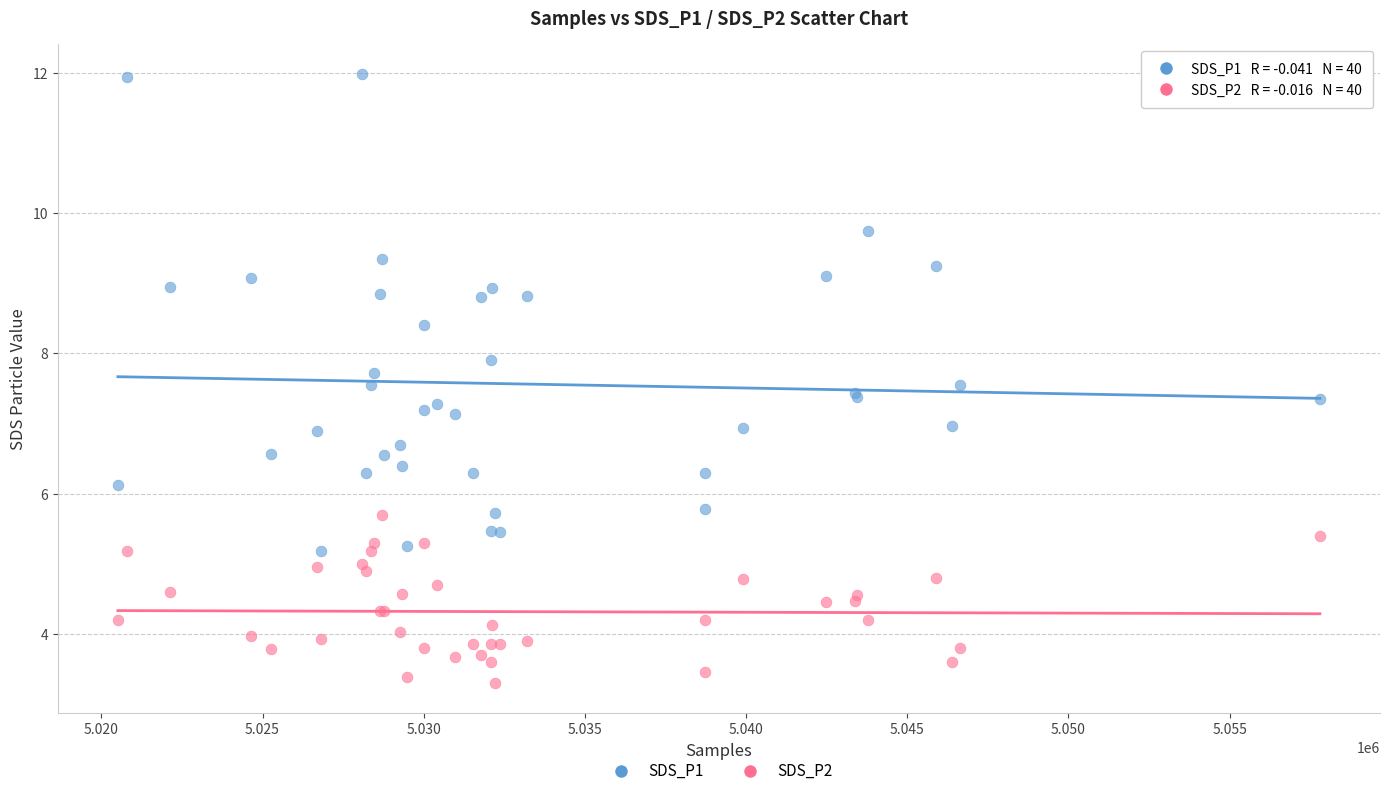

What is the X range (max minus min) for the scatter plot?

37291.0